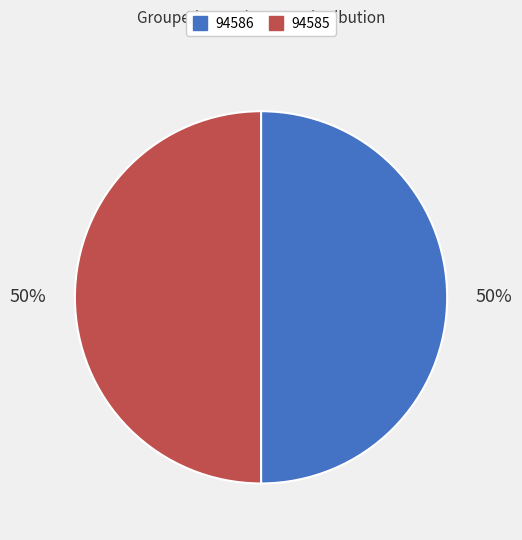

To the nearest percent, what portion does 94585 represent?

50%